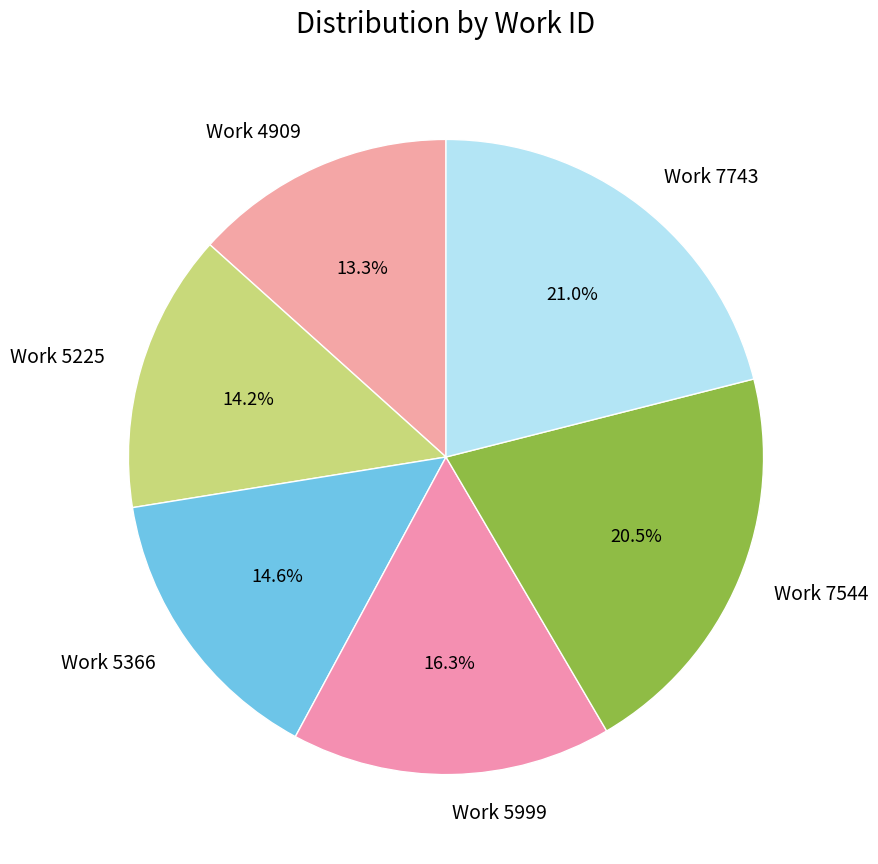

What is the ratio of the value at Work 7544 to the value at Work 4909?

1.5